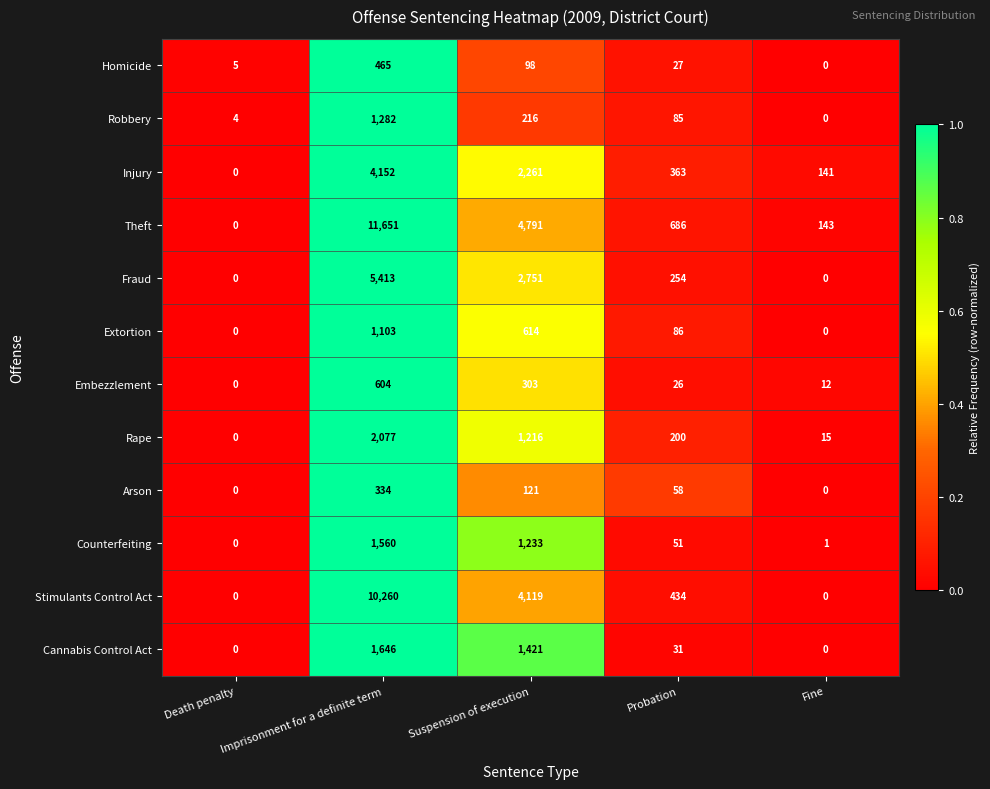

Between Imprisonment for a definite term and Suspension of execution, which series saw the biggest shift?

Theft